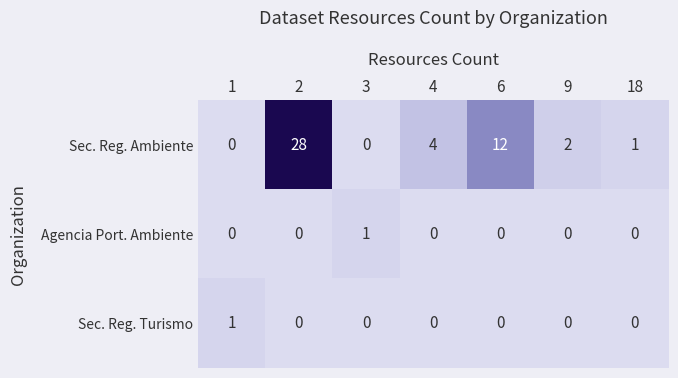

Is the value of Agencia Port. Ambiente at 4 greater than the value of Sec. Reg. Ambiente at 6?

No